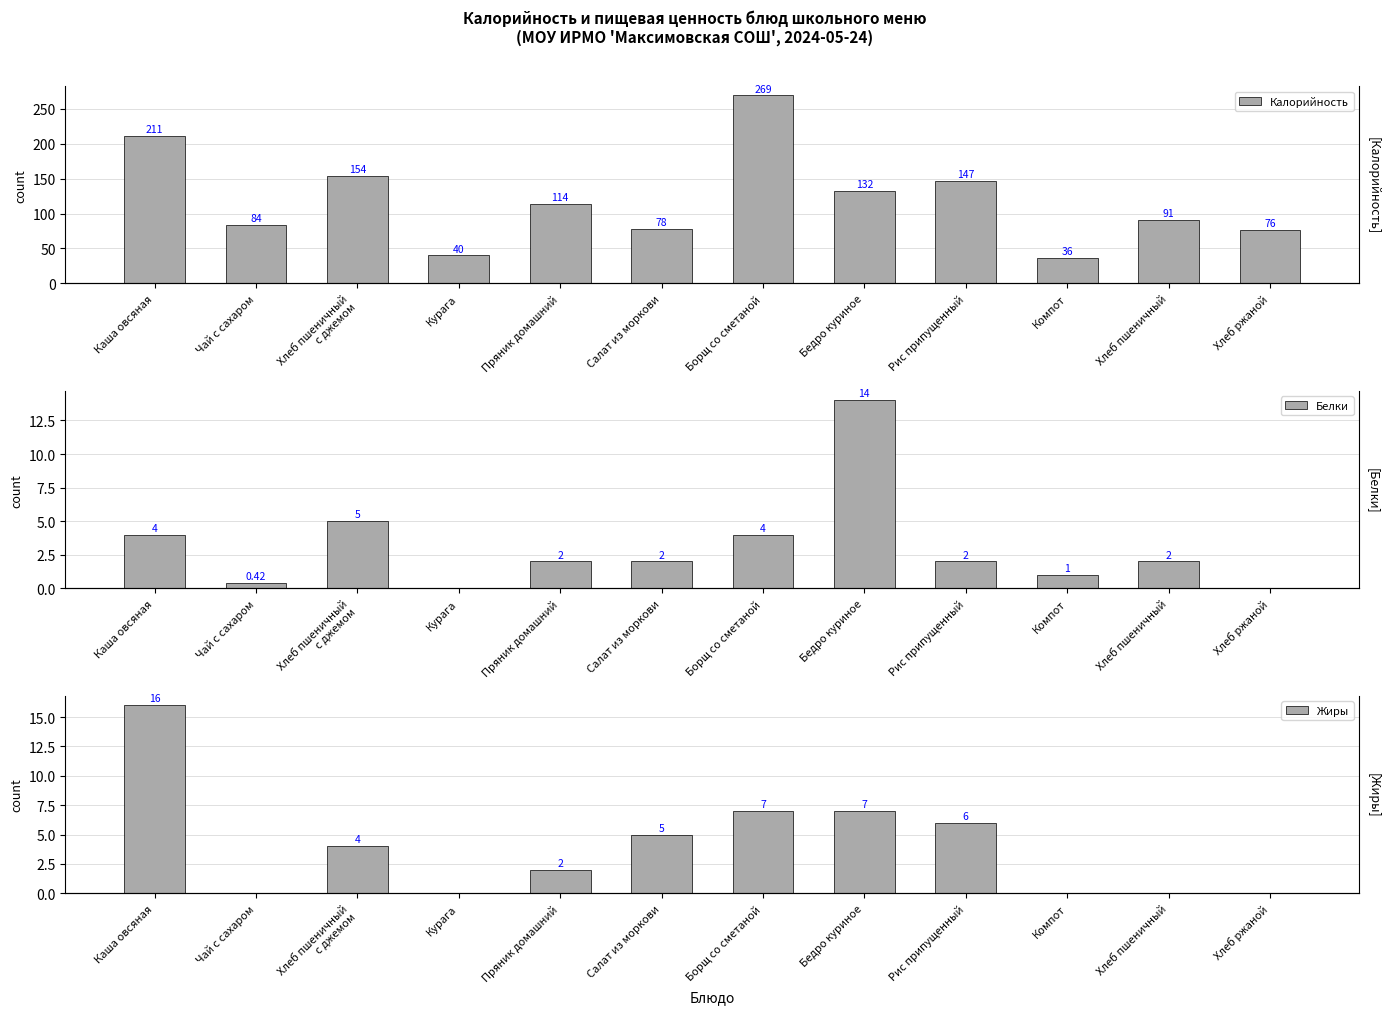

What position from the left is Каша овсяная?

1